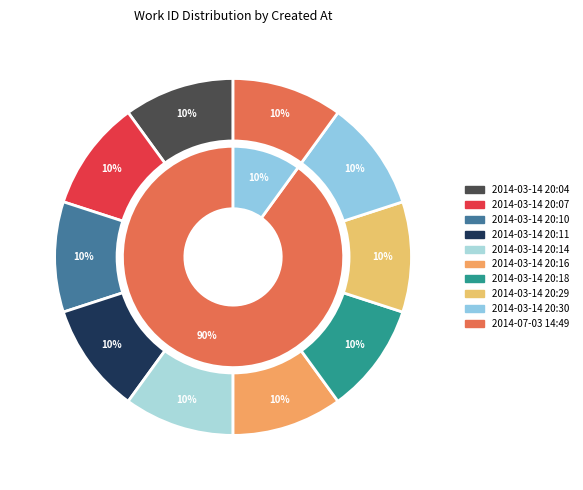

What percentage is the 2014-03-14 20:30 slice, to the nearest percent?

10%